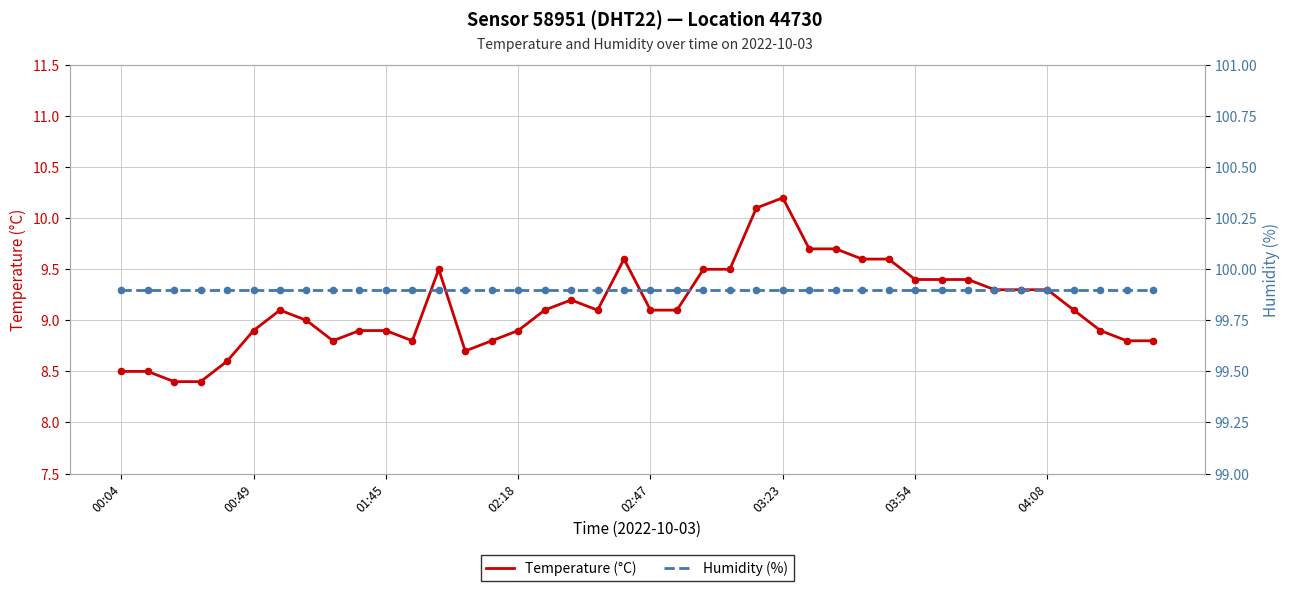

Which series has the largest total across all categories?

Humidity (%)